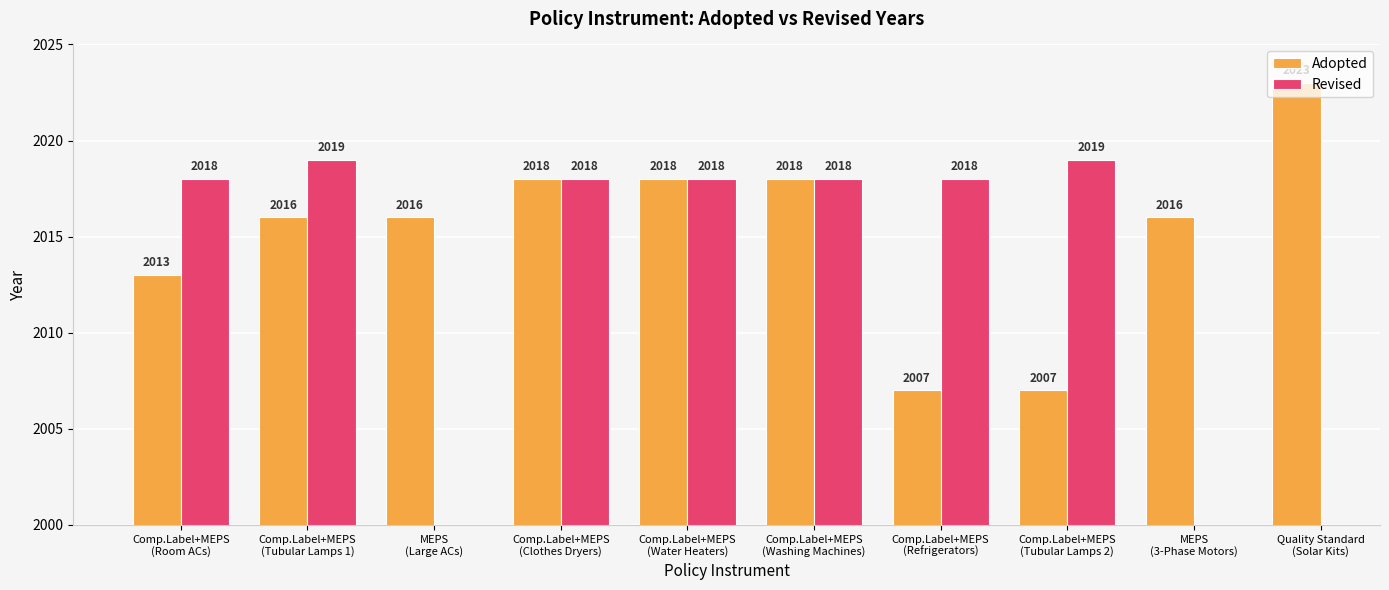

What are all the series names shown in the legend?

Adopted, Revised